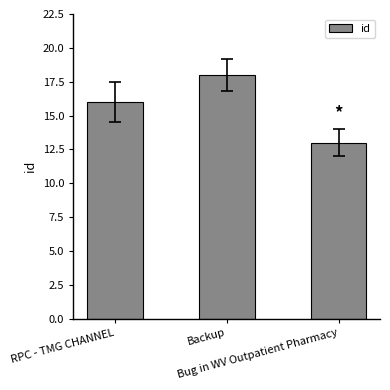

Which category has the lowest value across all series?

Bug in WV Outpatient Pharmacy